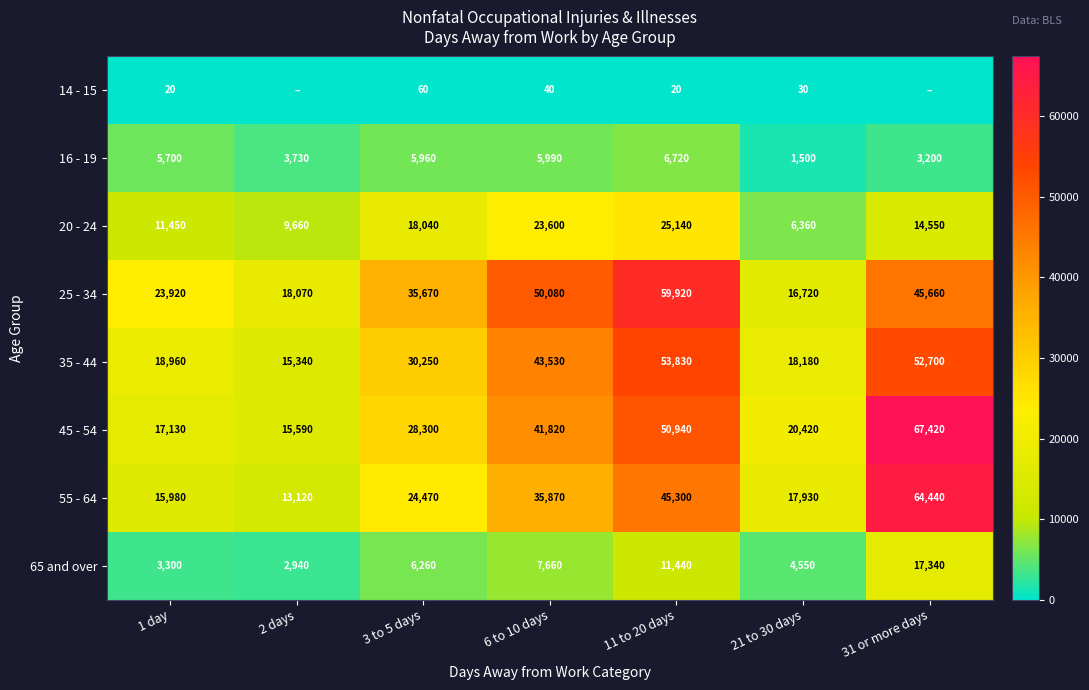

Between 6 to 10 days and 1 day, which is larger?

6 to 10 days